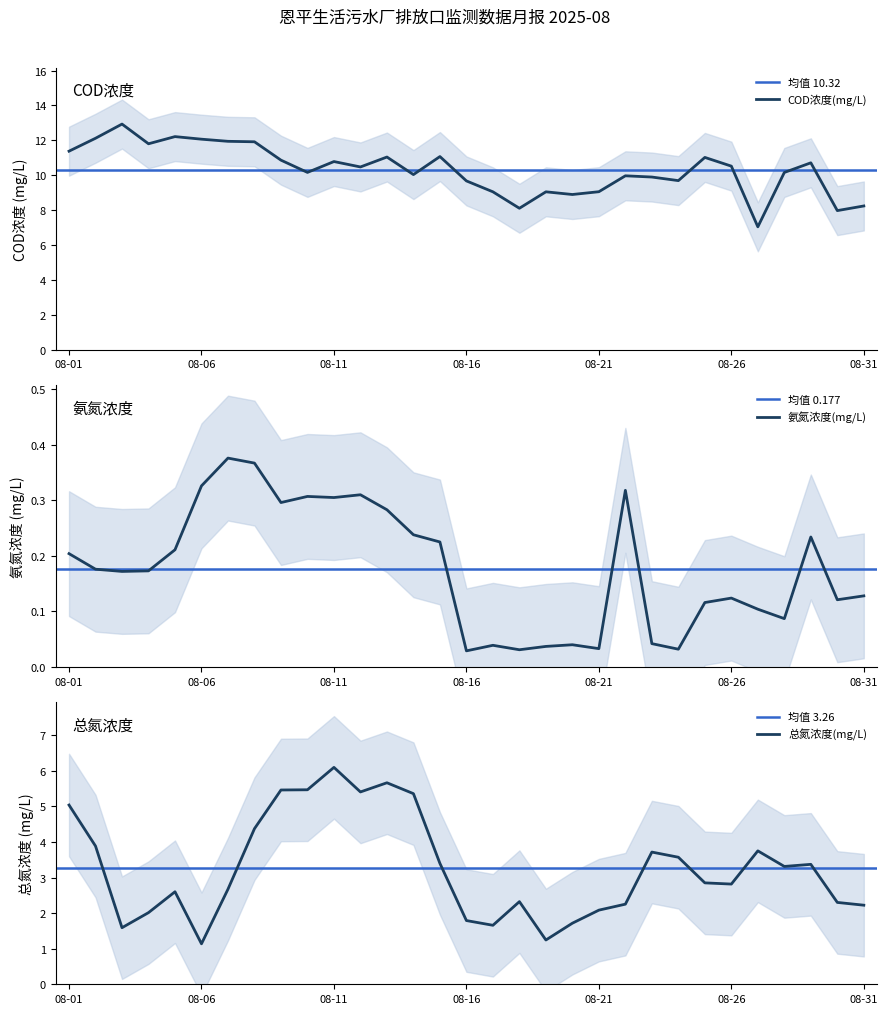

True or false: 总氮浓度(mg/L) and 氨氮浓度(mg/L) cross at least once.

False